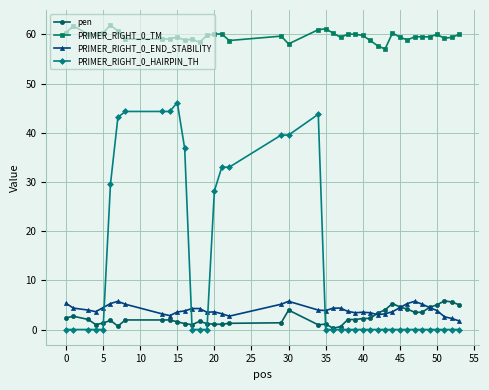

At how many categories does at least one series exceed 24?

40